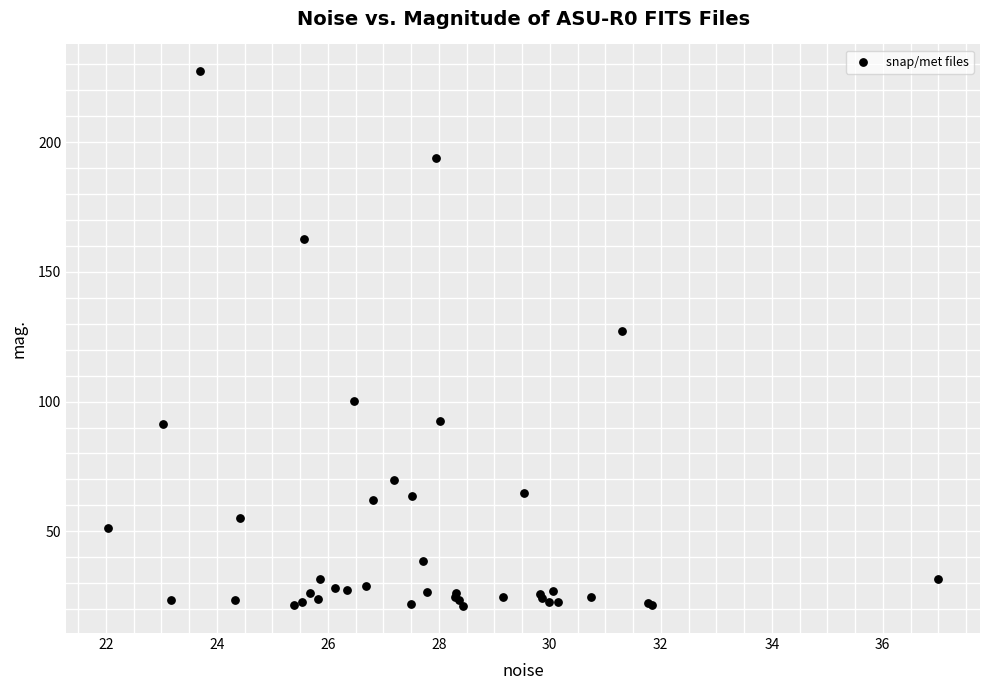

What Y value in the scatter plot is closest to 124?

127.3